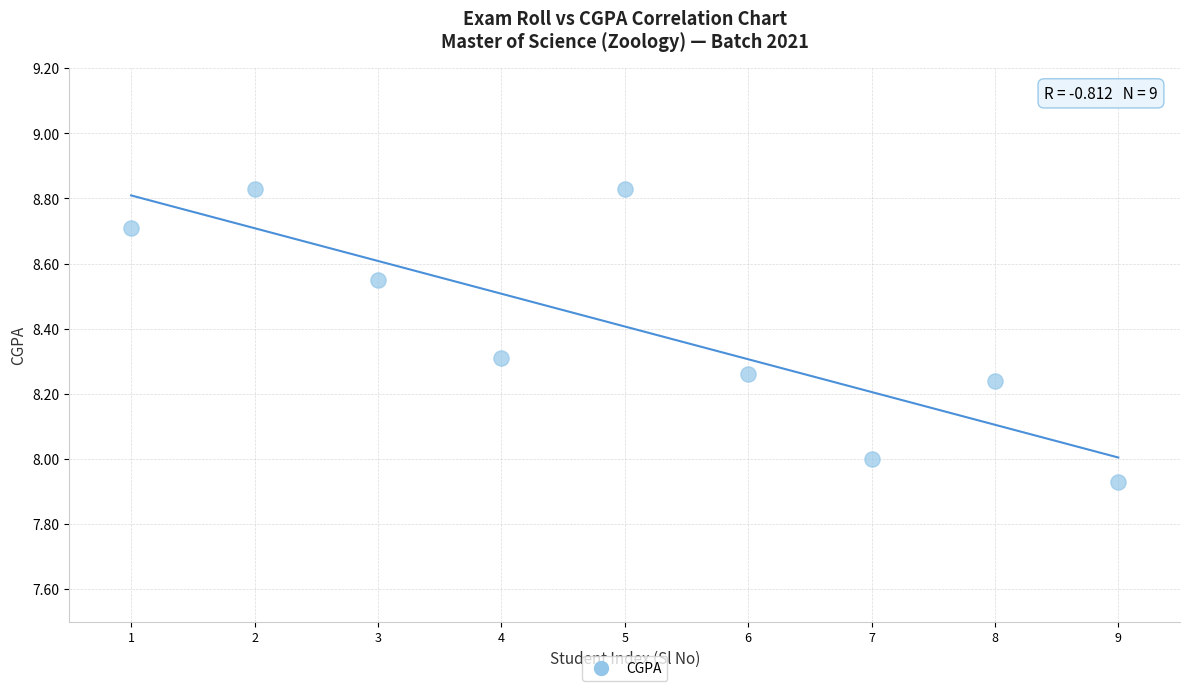

What is the range of Y values (max minus min)?

0.9